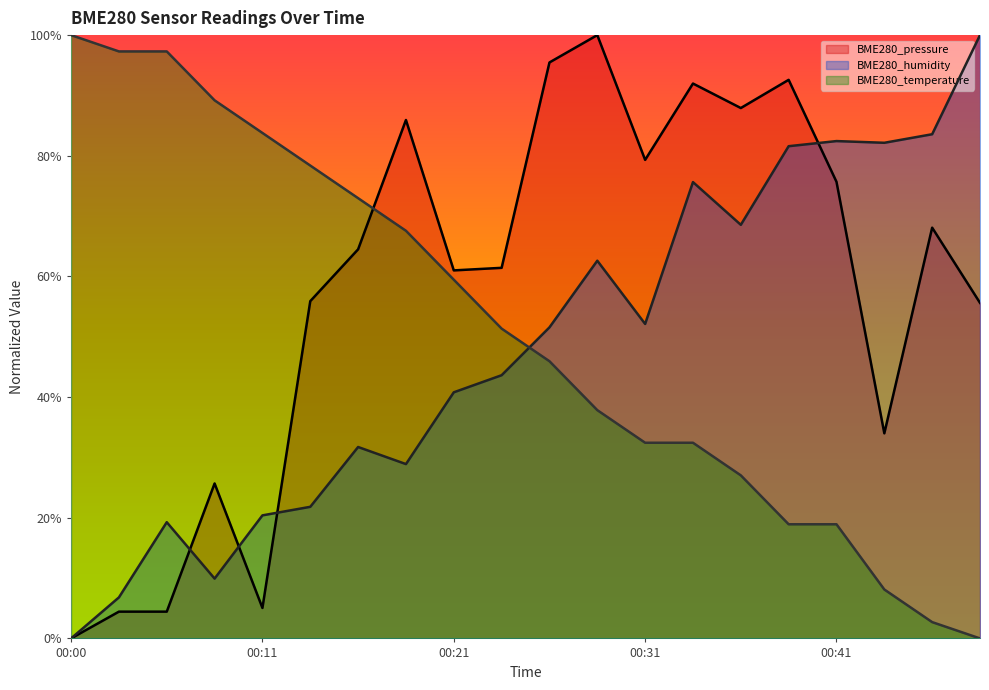

Rank the series by their maximum value, from highest to lowest.

BME280_pressure, BME280_humidity, BME280_temperature